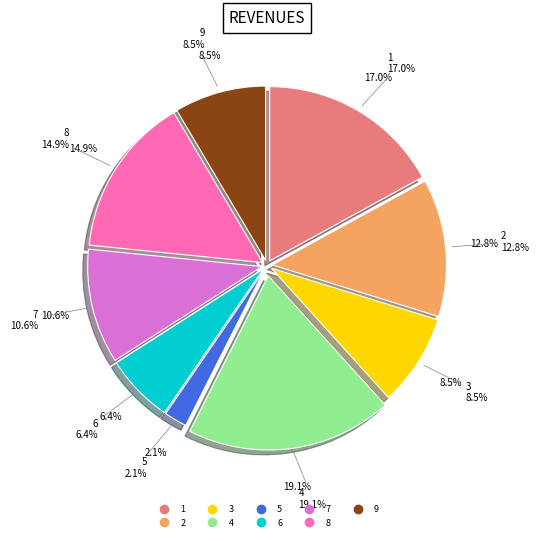

What percentage is the 2 slice, to the nearest percent?

13%